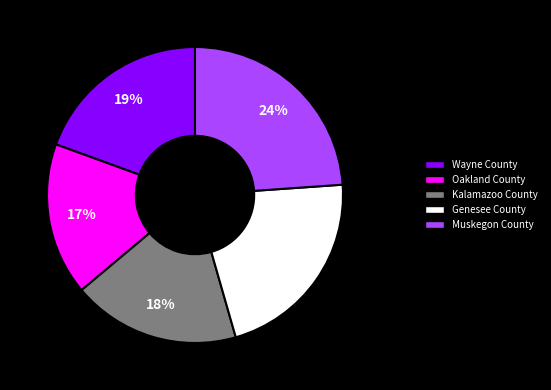

How many slices are in this pie chart?

5